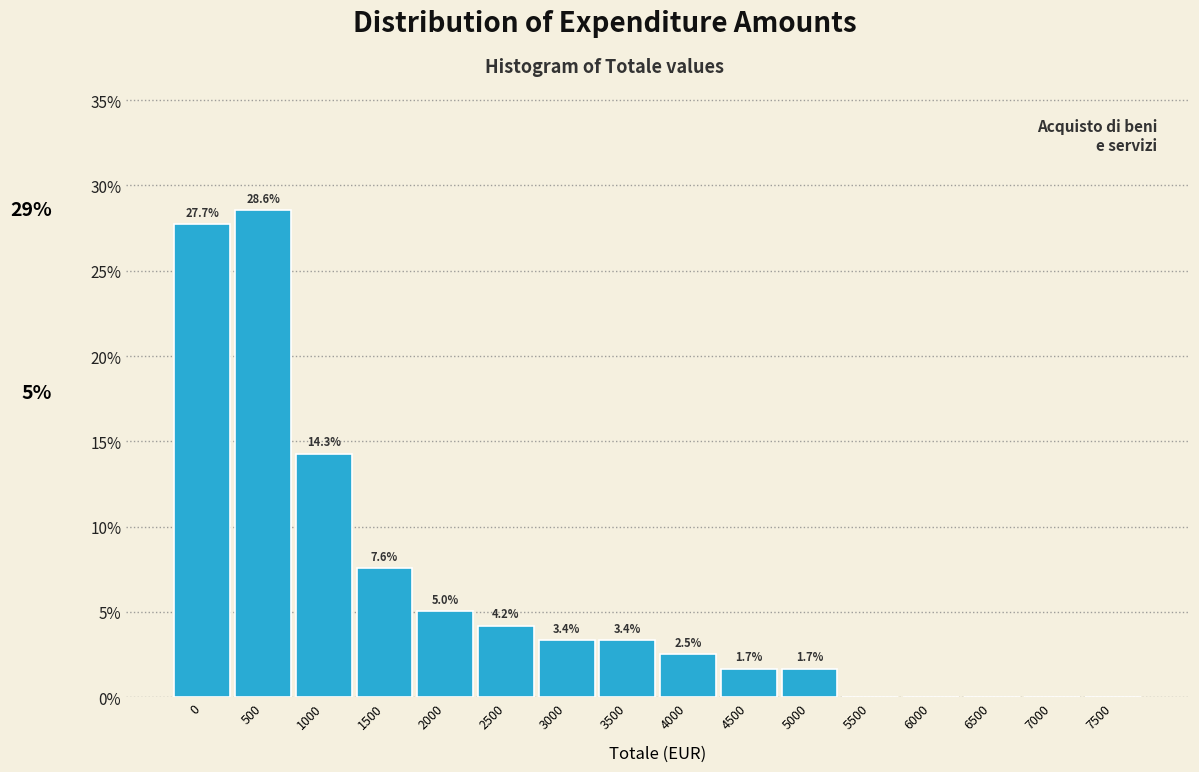

Reading right to left, list all the values displayed in this chart.

7500=0.0	7000=0.0	6500=0.0	6000=0.0	5500=0.0	5000=1.7	4500=1.7	4000=2.5	3500=3.4	3000=3.4	2500=4.2	2000=5.0	1500=7.6	1000=14.3	500=28.6	0=27.7